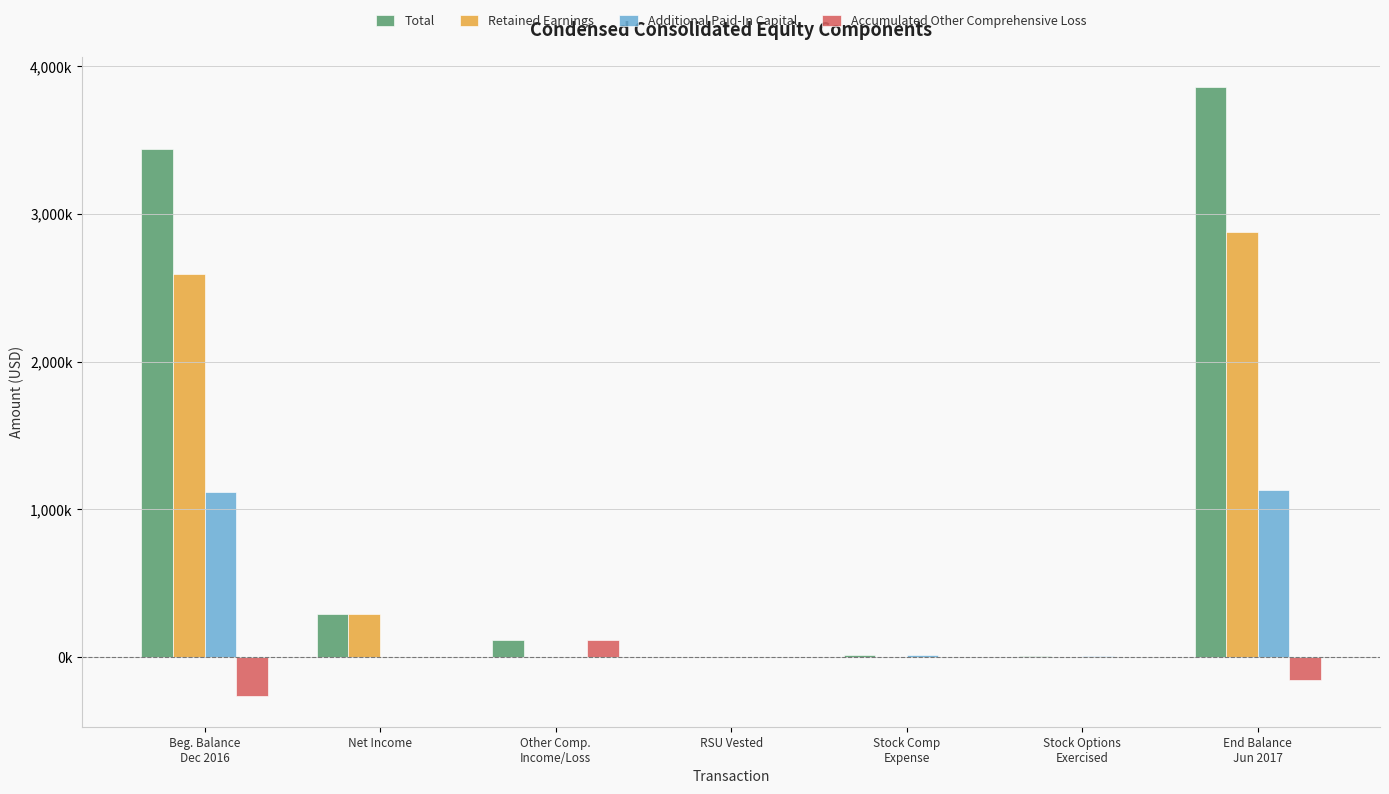

What position from the right is Stock Options
Exercised?

2